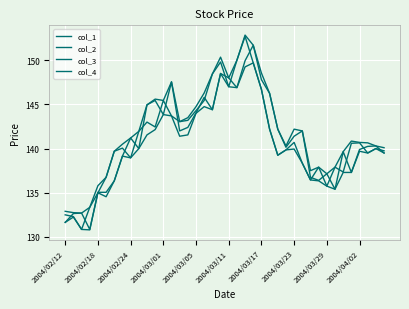

True or false: col_3 and col_4 intersect in this chart.

False